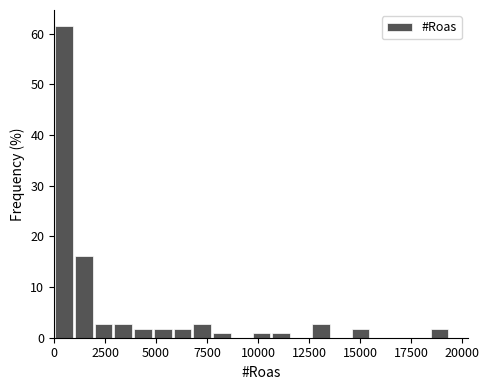

Read against the x-axis, roughly where is the centre of the tallest bar?

500